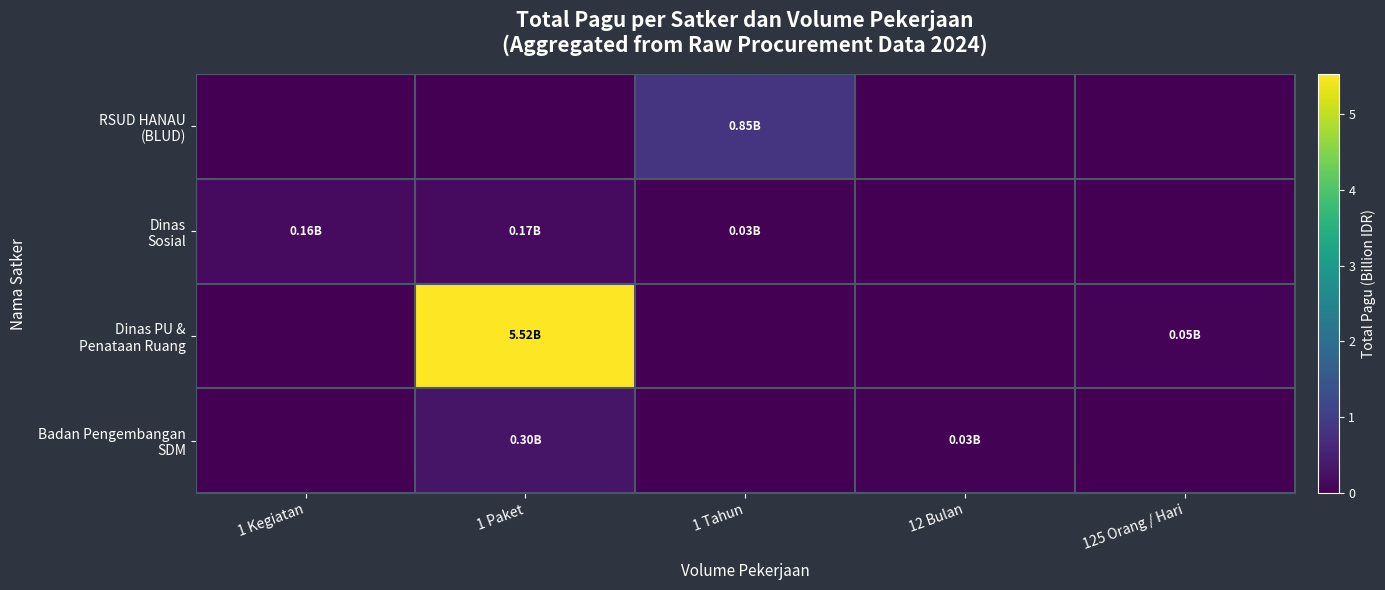

At 1 Paket, list the series in order from largest to smallest.

Dinas PU & Penataan Ruang, Badan Pengembangan SDM, Dinas Sosial, RSUD HANAU (BLUD)